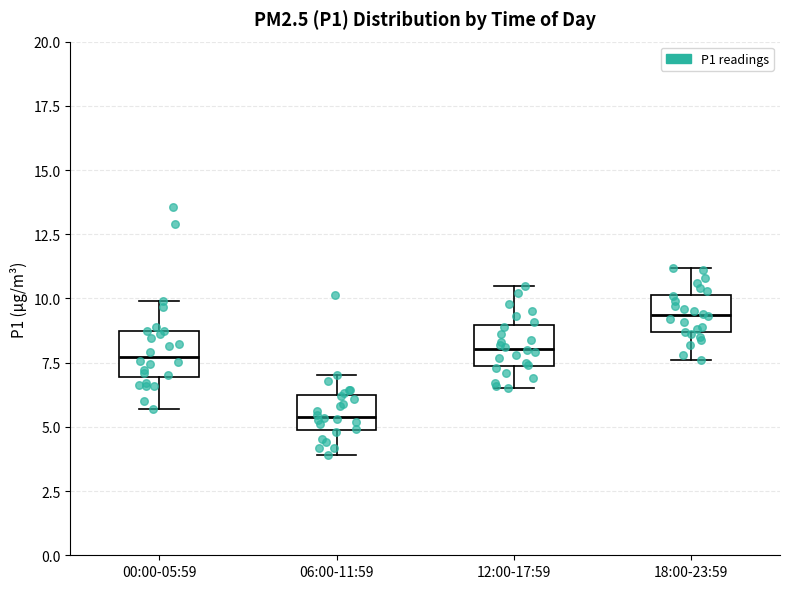

Which box's median line is the lowest?

06:00-11:59